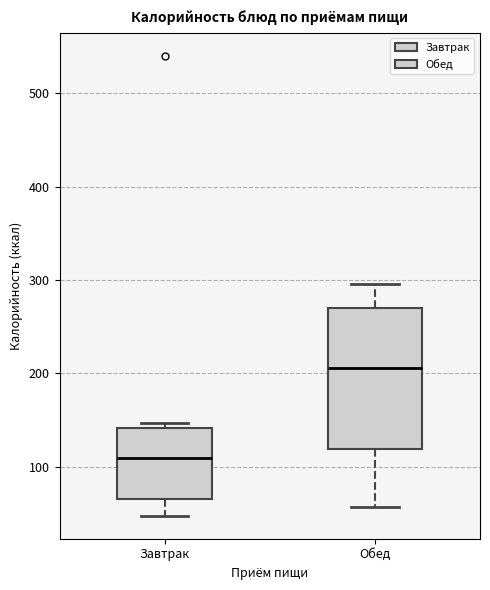

Reading left to right, read every box against the y-axis: the position of its median line, the range the box covers, and the ends of its whiskers. The values are not printed on the chart, so give them approximately, as read against the axis.

Завтрак: median 110, box 70 to 140, whiskers 50 to 150
Обед: median 210, box 120 to 270, whiskers 60 to 300